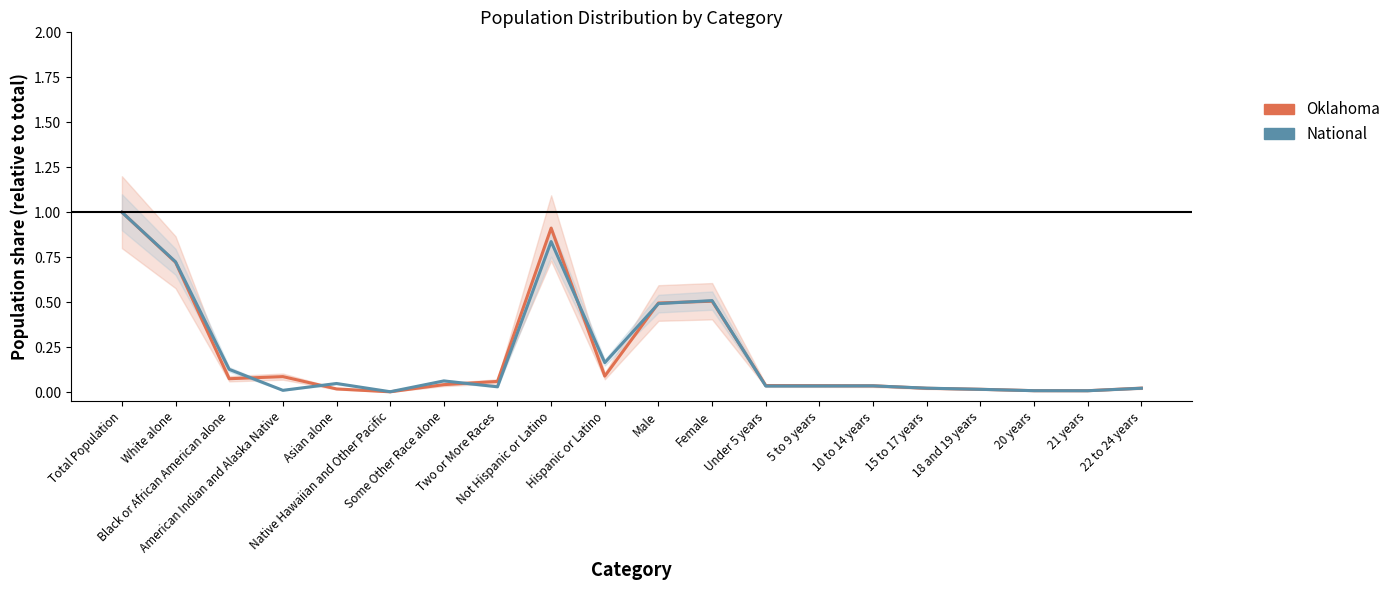

How many lines are shown in the chart?

2